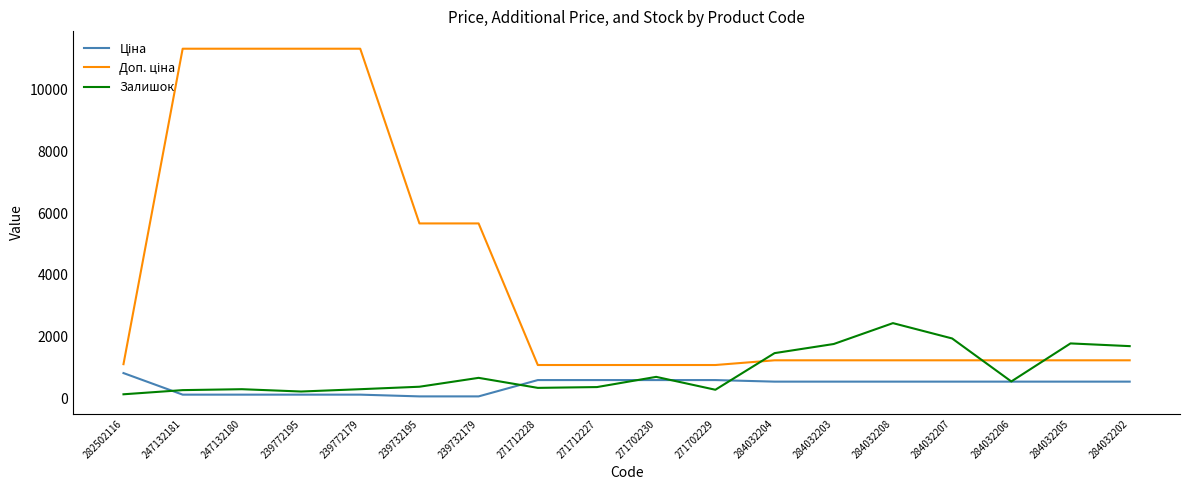

The Залишок series shows 215.0 at 239772195. True or false?

True